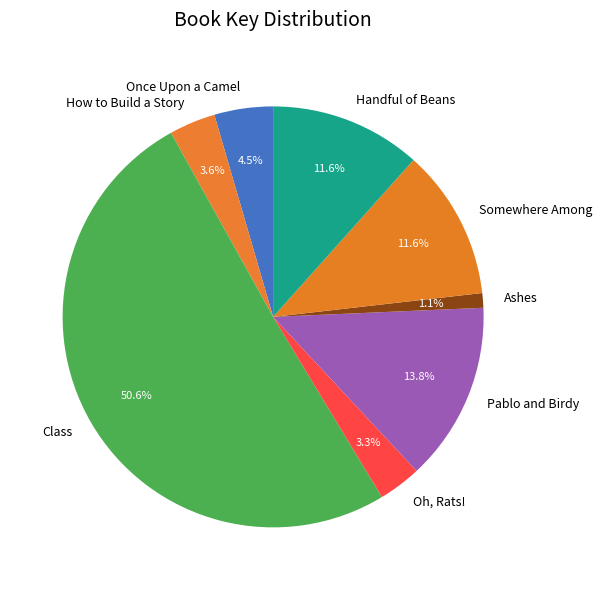

Which slice is the largest?

Class